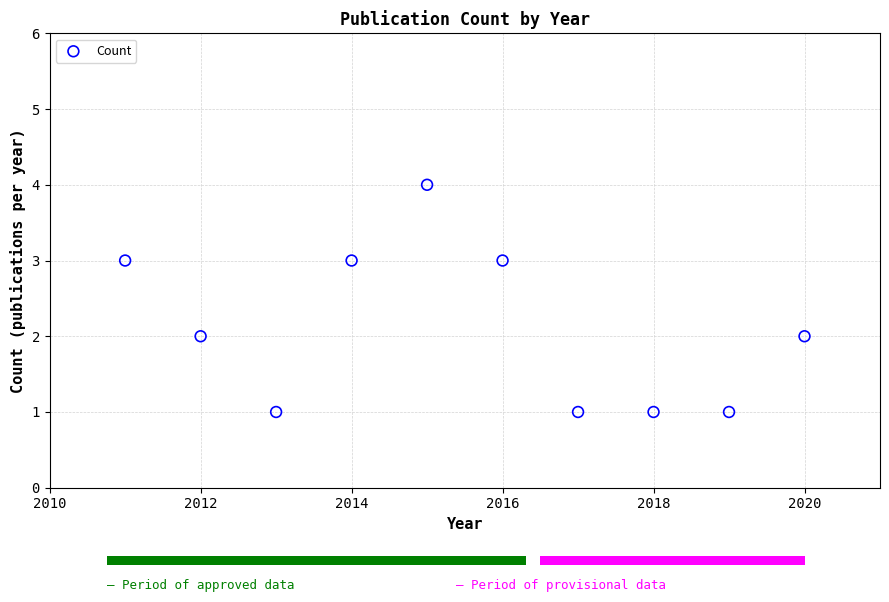

What is the range of X values (max minus min)?

9